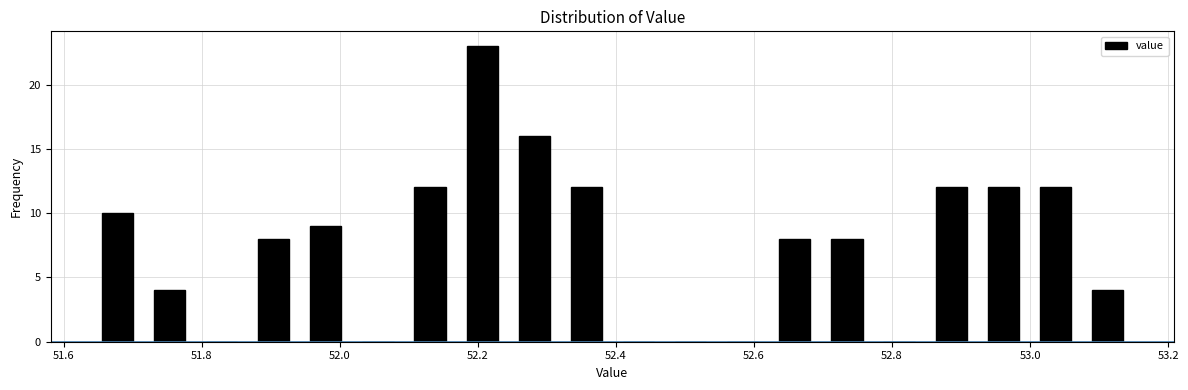

Around what value on the x-axis is the tallest bar? Give the approximate position of its centre, as read against the axis.

52.20